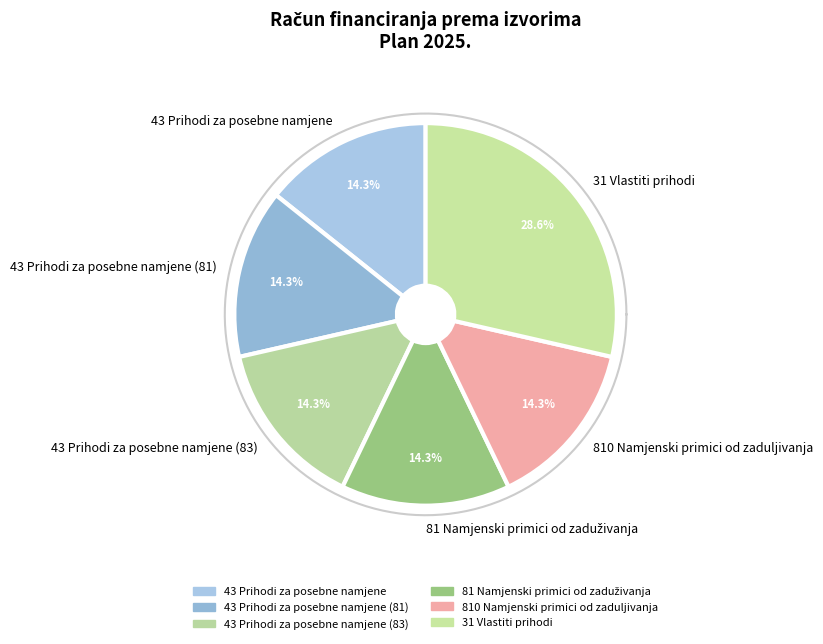

To the nearest percent, what portion does Prihodi za posebne namjene (81) represent?

14%